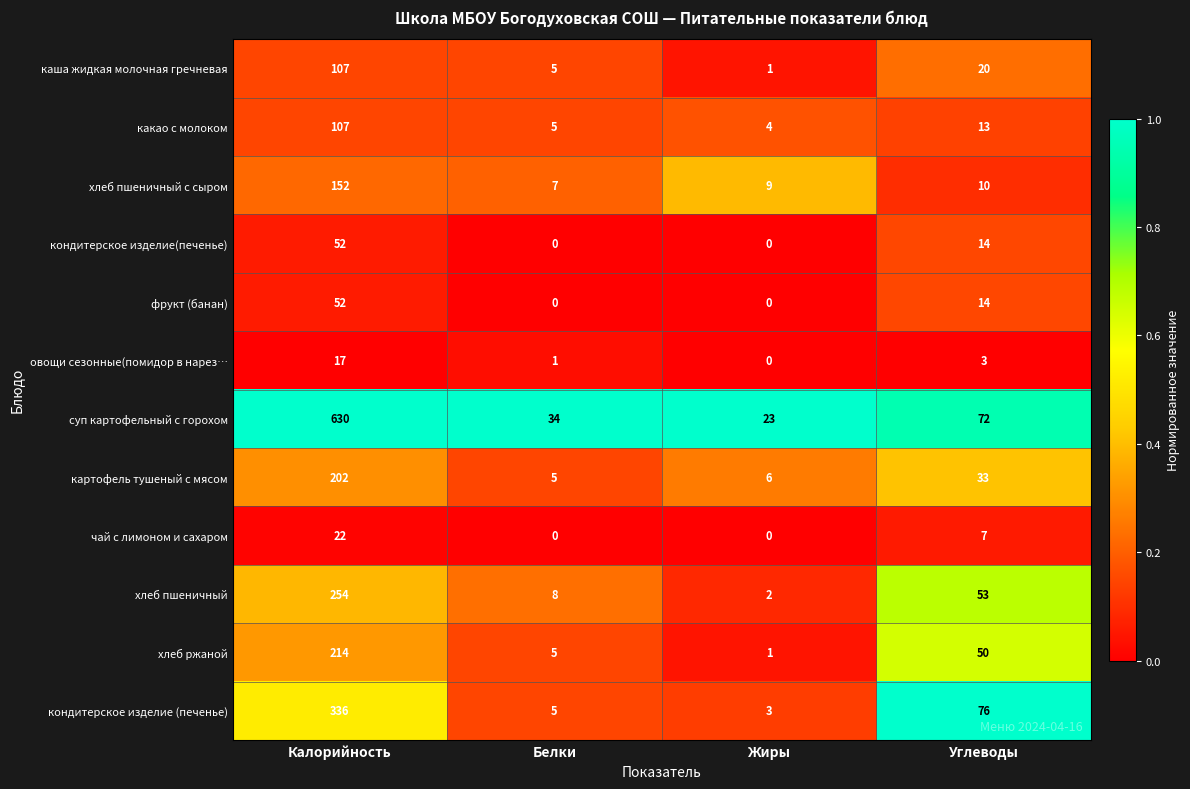

The картофель тушеный с мясом series shows 337 at Калорийность. True or false?

False